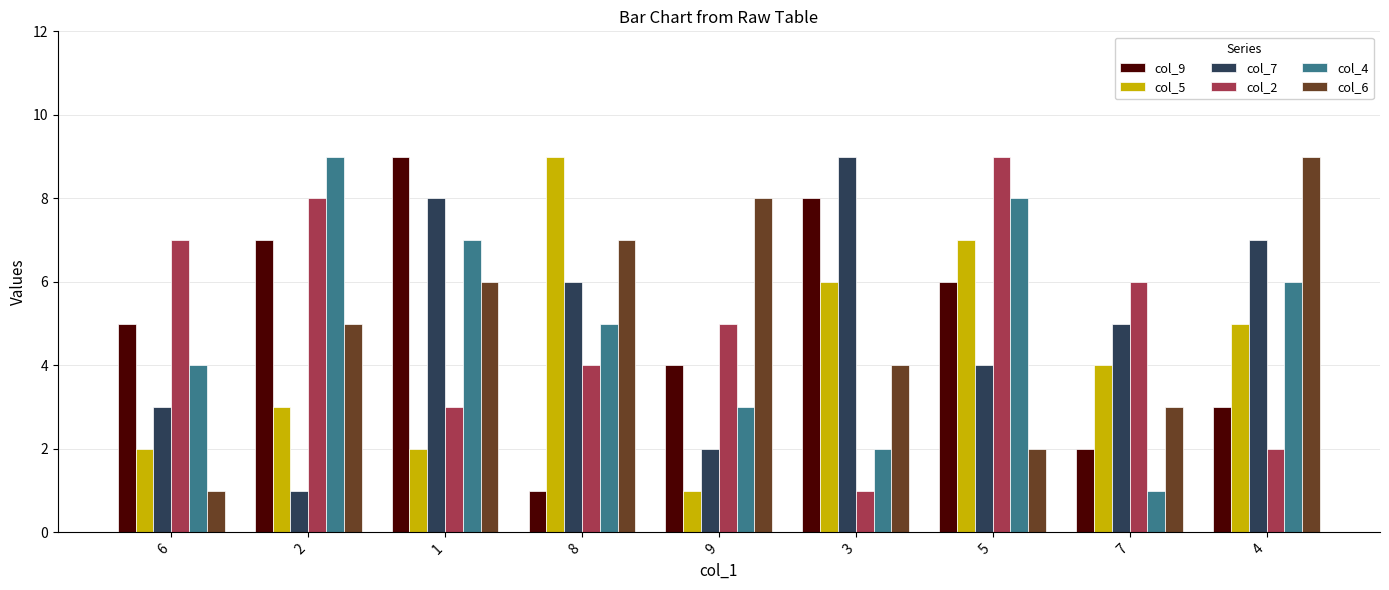

What is the spread (max minus min) of values at 8?

8